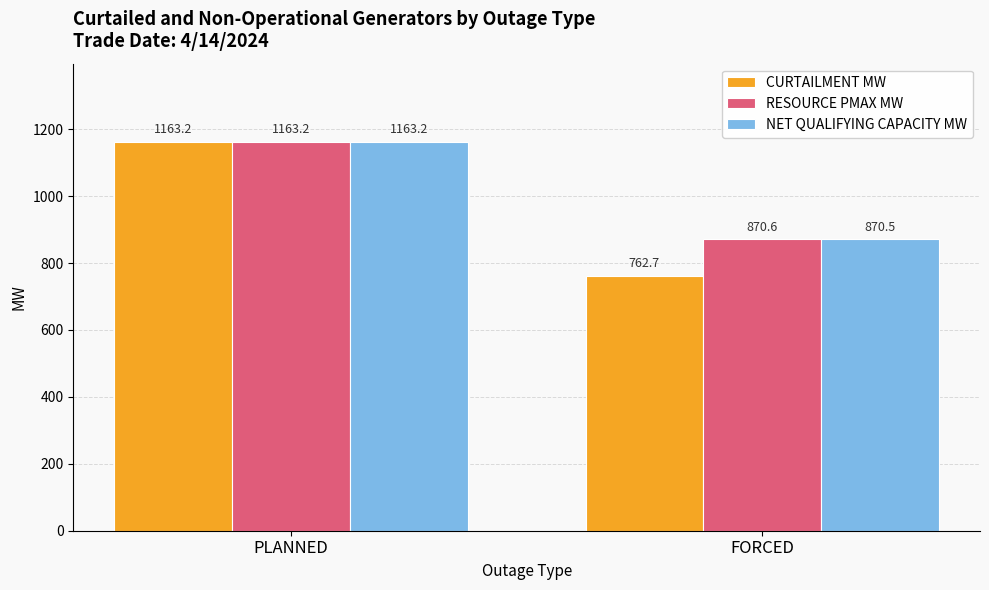

Is it true that RESOURCE PMAX MW equals 338.0 at PLANNED?

False